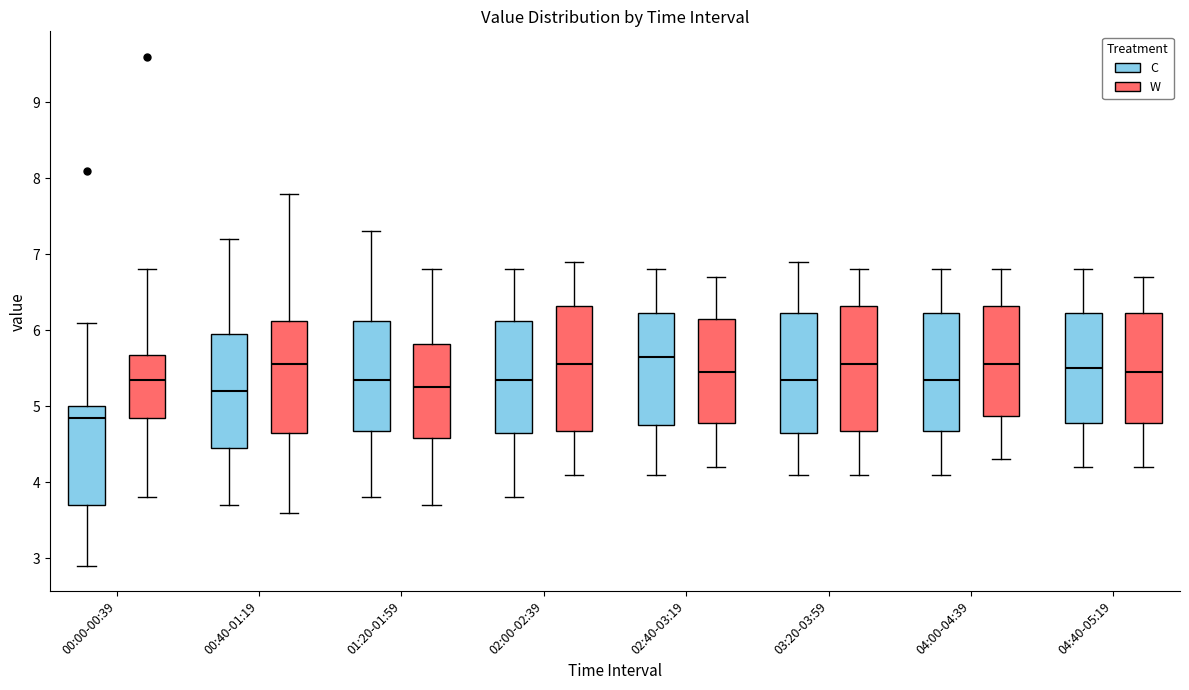

Reading left to right, read every box against the y-axis: the position of its median line, the range the box covers, and the ends of its whiskers. The values are not printed on the chart, so give them approximately, as read against the axis.

00:00-00:39 (C): median 4.9, box 3.7 to 5.0, whiskers 2.9 to 6.1
00:00-00:39 (W): median 5.4, box 4.9 to 5.7, whiskers 3.8 to 6.8
00:40-01:19 (C): median 5.2, box 4.5 to 6.0, whiskers 3.7 to 7.2
00:40-01:19 (W): median 5.6, box 4.7 to 6.1, whiskers 3.6 to 7.8
01:20-01:59 (C): median 5.4, box 4.7 to 6.1, whiskers 3.8 to 7.3
01:20-01:59 (W): median 5.3, box 4.6 to 5.8, whiskers 3.7 to 6.8
02:00-02:39 (C): median 5.4, box 4.7 to 6.1, whiskers 3.8 to 6.8
02:00-02:39 (W): median 5.6, box 4.7 to 6.3, whiskers 4.1 to 6.9
02:40-03:19 (C): median 5.7, box 4.8 to 6.2, whiskers 4.1 to 6.8
02:40-03:19 (W): median 5.5, box 4.8 to 6.2, whiskers 4.2 to 6.7
03:20-03:59 (C): median 5.4, box 4.7 to 6.2, whiskers 4.1 to 6.9
03:20-03:59 (W): median 5.6, box 4.7 to 6.3, whiskers 4.1 to 6.8
04:00-04:39 (C): median 5.4, box 4.7 to 6.2, whiskers 4.1 to 6.8
04:00-04:39 (W): median 5.6, box 4.9 to 6.3, whiskers 4.3 to 6.8
04:40-05:19 (C): median 5.5, box 4.8 to 6.2, whiskers 4.2 to 6.8
04:40-05:19 (W): median 5.5, box 4.8 to 6.2, whiskers 4.2 to 6.7